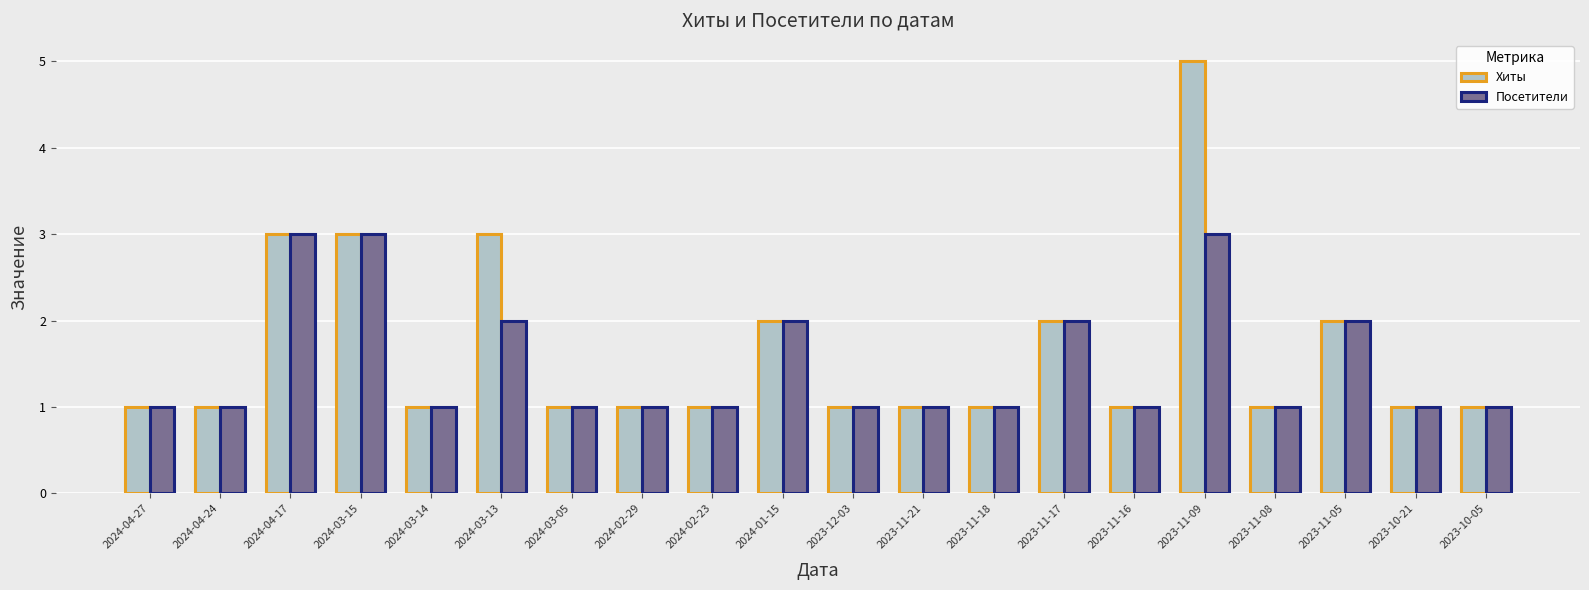

How many groups of bars are there?

20